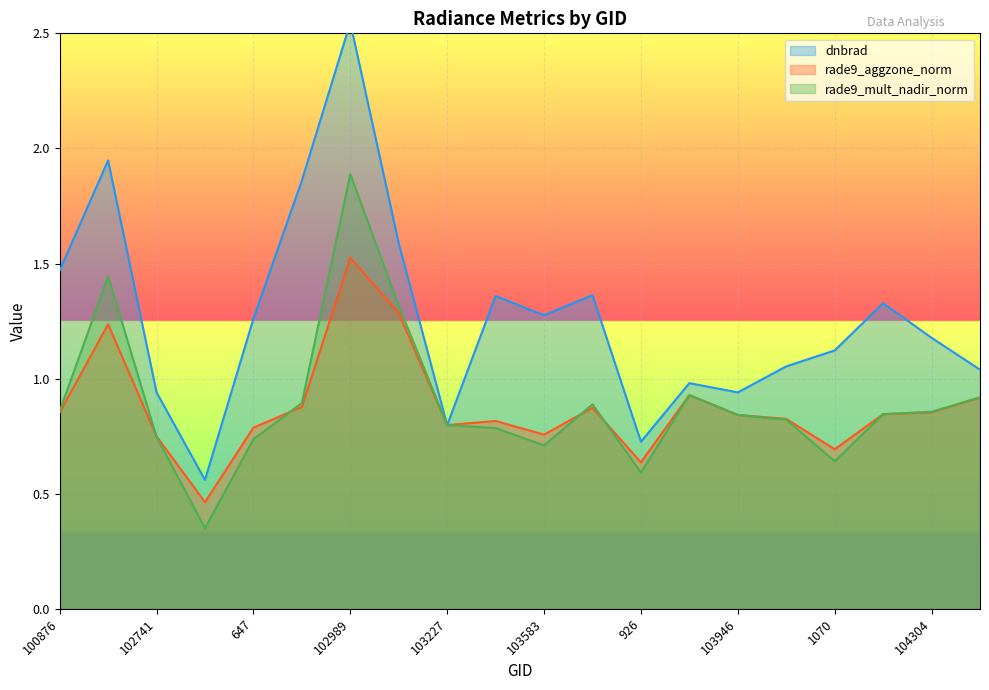

At how many categories does at least one series exceed 0?

20